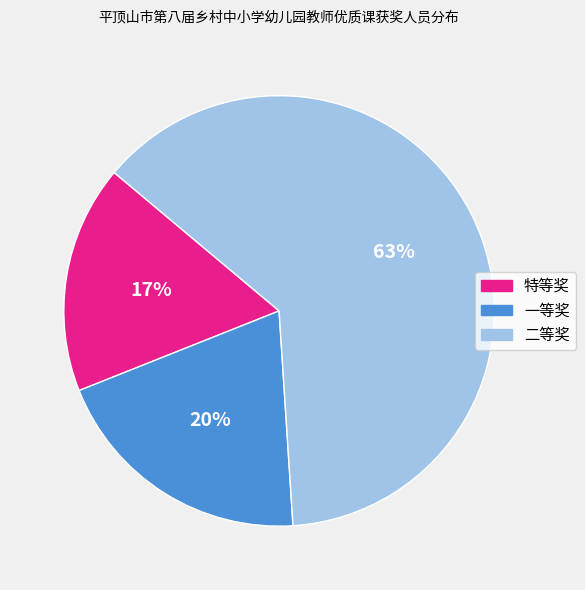

True or false: 一等奖 accounts for 28% of the total.

False